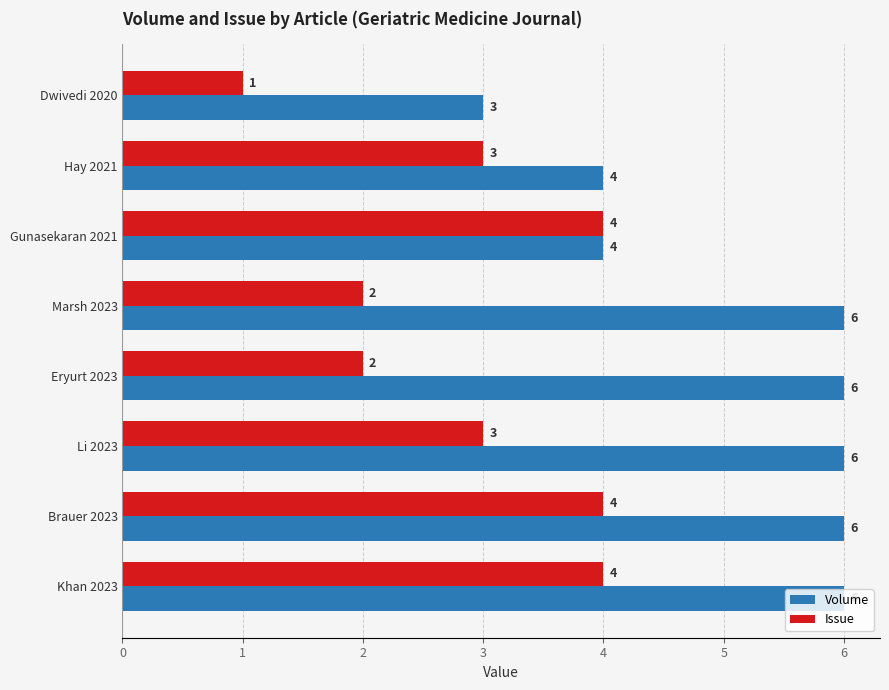

Rank the series by their average value, from highest to lowest.

Volume, Issue